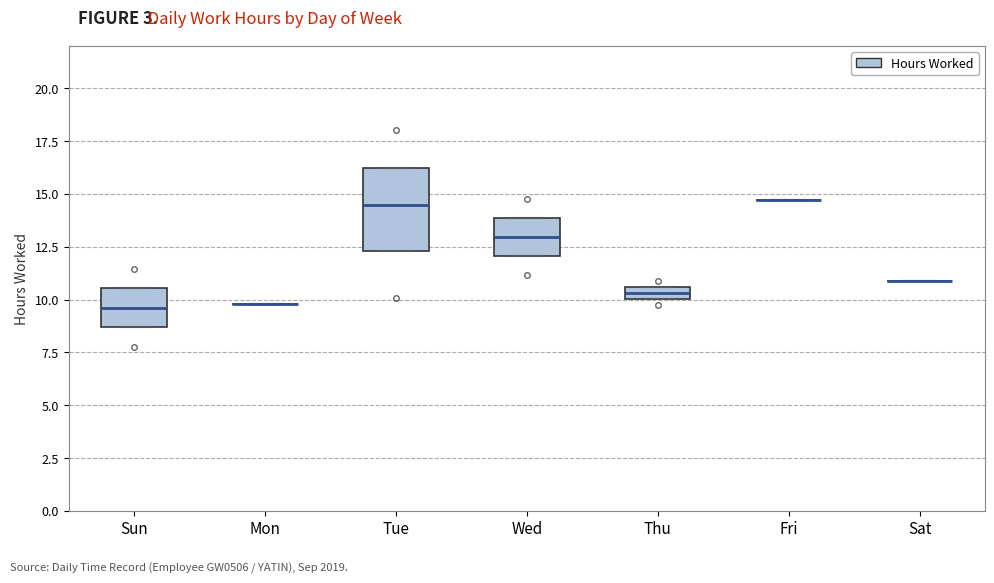

Comparing the boxes themselves (not the whiskers), which one is the tallest?

Tue